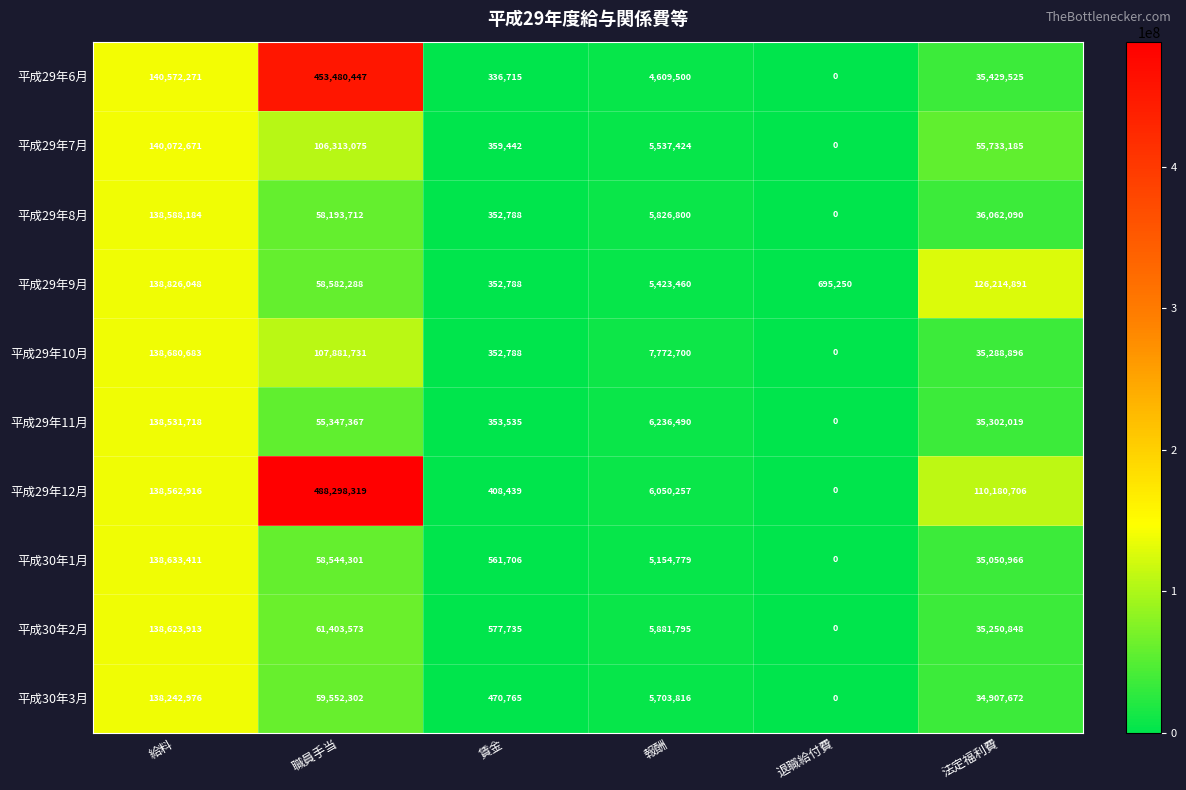

Which series has the largest total across all categories?

平成29年12月